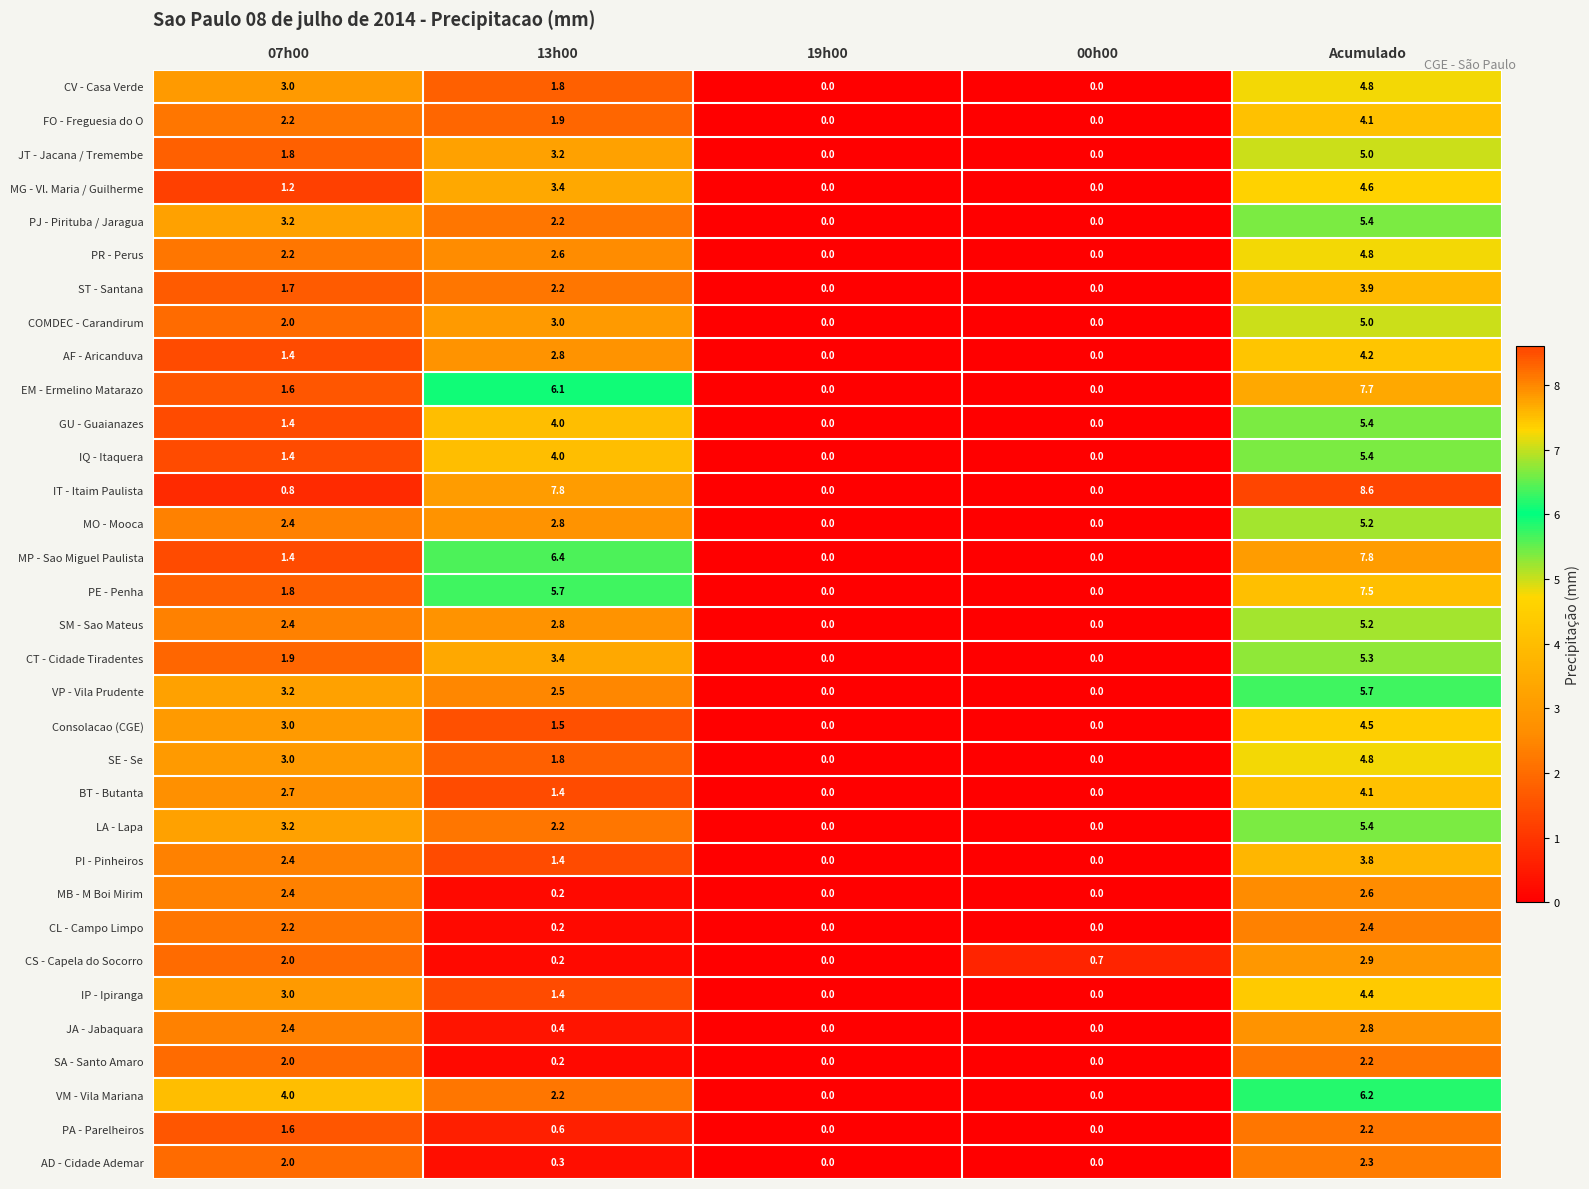

The value of CV - Casa Verde at Acumulado is 3.2. True or false?

False